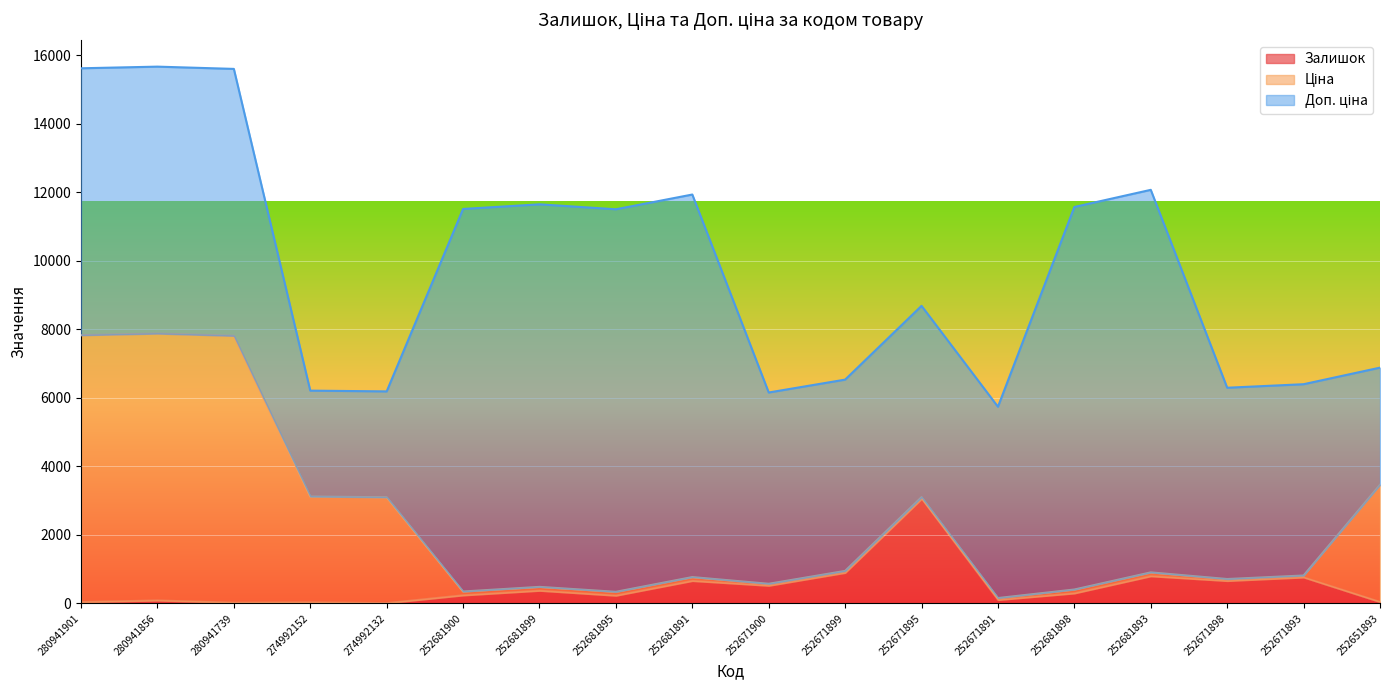

What is the total value across all series at 252681898?

11575.7